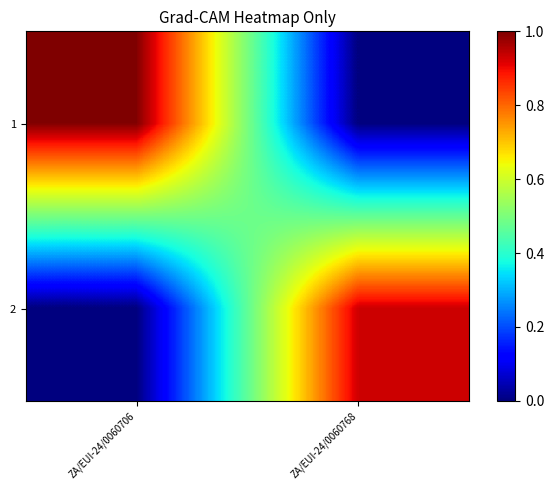

What is the maximum value shown in the chart?

1.0